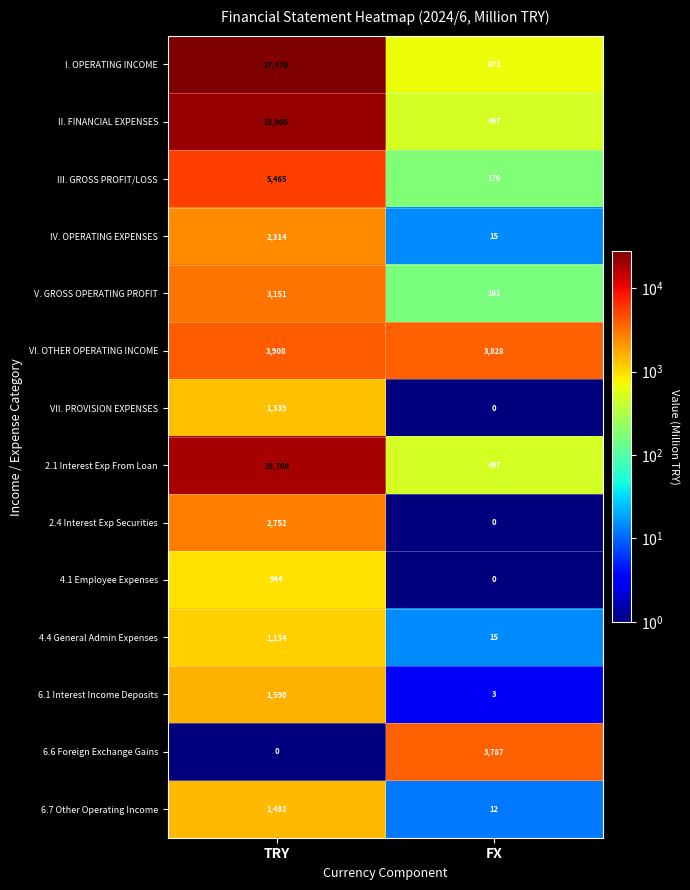

Reading left to right, extract all data points from this chart.

I. OPERATING INCOME: TRY=27470	FX=673
II. FINANCIAL EXPENSES: TRY=22005	FX=497
III. GROSS PROFIT/LOSS: TRY=5465	FX=176
IV. OPERATING EXPENSES: TRY=2314	FX=15
V. GROSS OPERATING PROFIT: TRY=3151	FX=161
VI. OTHER OPERATING INCOME: TRY=3908	FX=3828
VII. PROVISION EXPENSES: TRY=1339	FX=0
2.1 Interest Exp From Loan: TRY=18708	FX=497
2.4 Interest Exp Securities: TRY=2752	FX=0
4.1 Employee Expenses: TRY=944	FX=0
4.4 General Admin Expenses: TRY=1134	FX=15
6.1 Interest Income Deposits: TRY=1590	FX=3
6.6 Foreign Exchange Gains: TRY=0	FX=3787
6.7 Other Operating Income: TRY=1482	FX=12